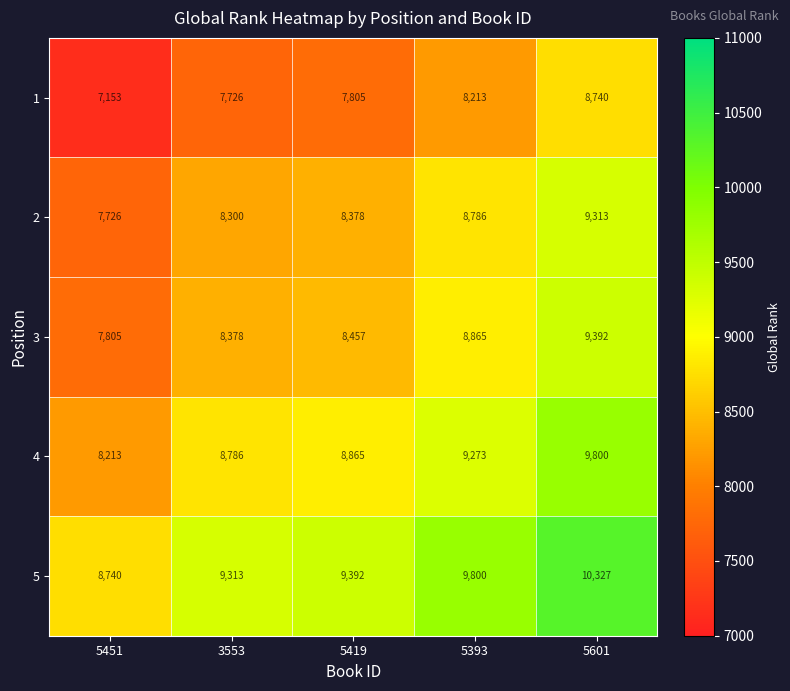

Is it true that 4 equals 8786 at 3553?

True